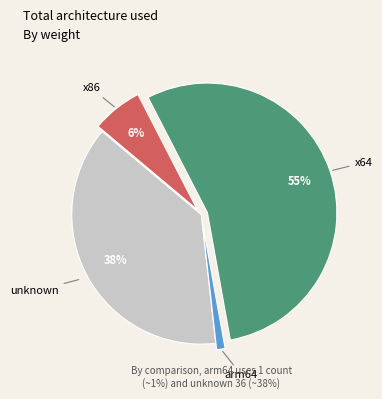

Is the sum of x86 and x64 greater than half?

Yes